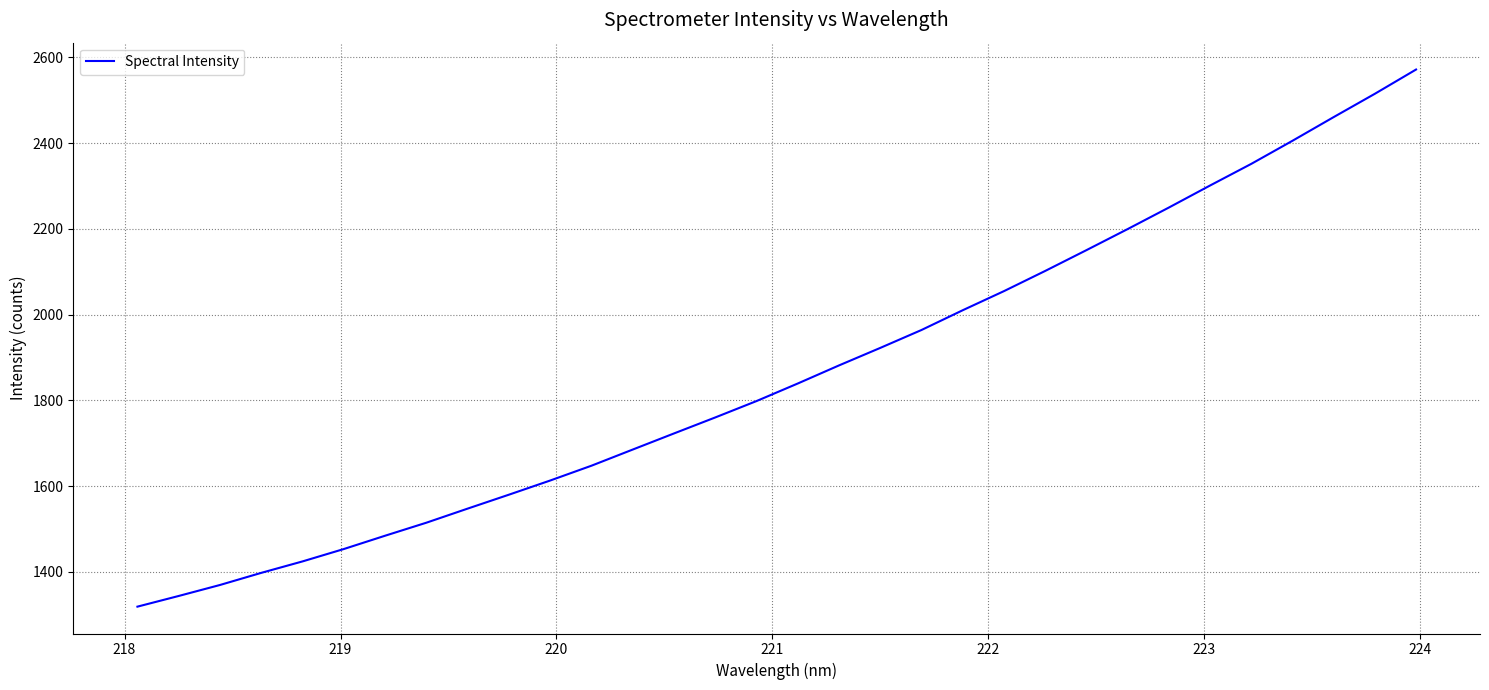

What is the difference between the maximum and minimum values?

1253.1